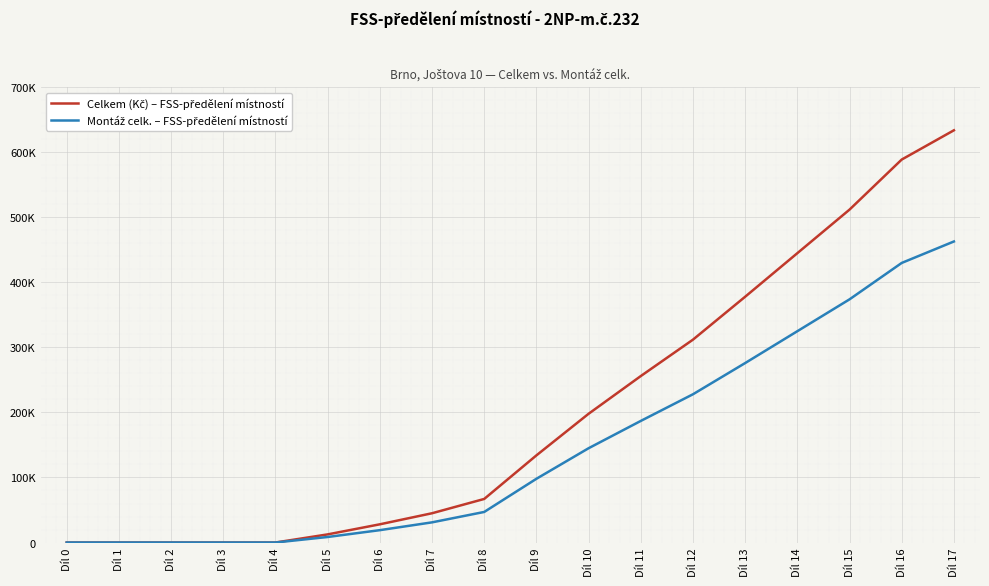

True or false: Montáž celk. – FSS-předělení místností and Celkem (Kč) – FSS-předělení místností cross at least once.

False